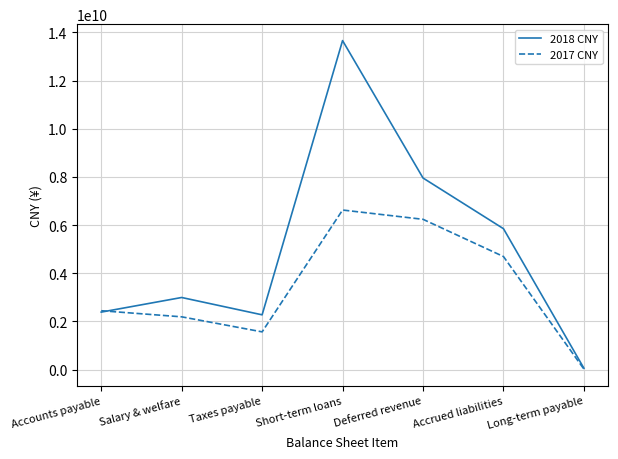

Reading left to right, transcribe all the data shown in this chart.

2018 CNY: Accounts payable=2384818000	Salary & welfare=2991897000	Taxes payable=2272023000	Short-term loans=13658554000	Deferred revenue=7953255000	Accrued liabilities=5848463000	Long-term payable=53656000
2017 CNY: Accounts payable=2442531000	Salary & welfare=2189110000	Taxes payable=1564692000	Short-term loans=6623502000	Deferred revenue=6237969000	Accrued liabilities=4692310000	Long-term payable=18250000